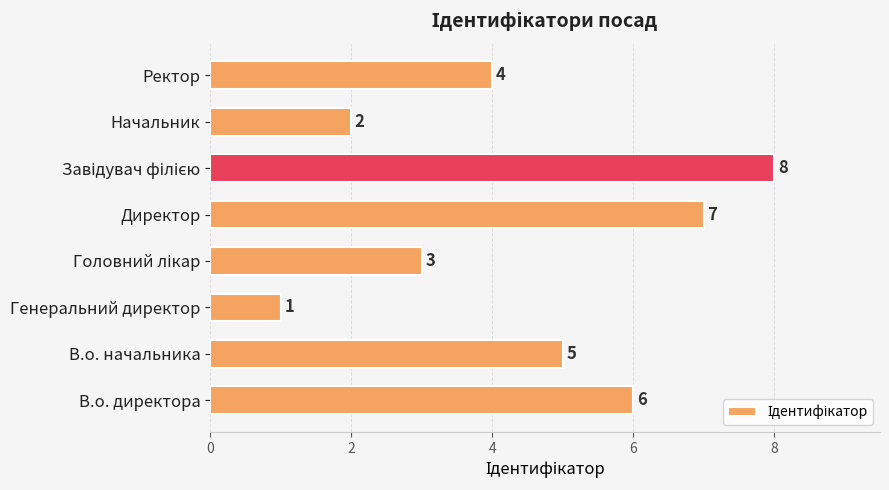

Is it true that the value at Директор is 9?

False